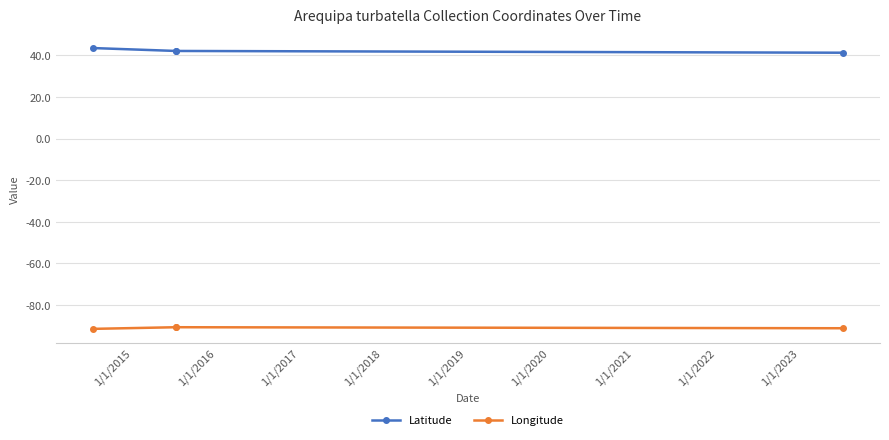

What value does the Longitude series have at 1/1/2016?

-90.6